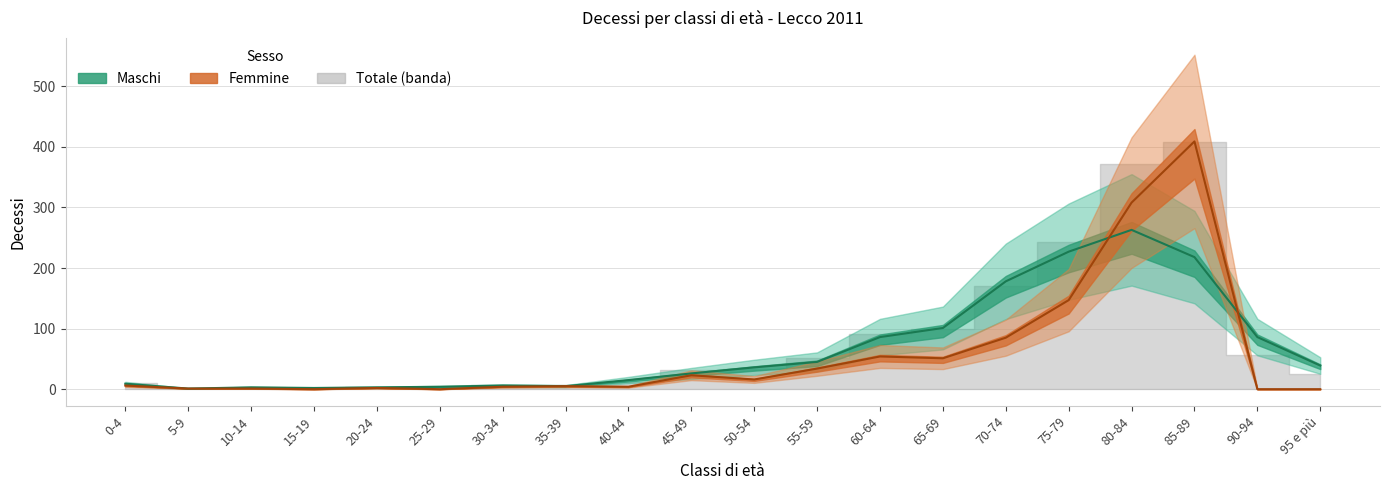

List the series in order of their peak value, lowest first.

Maschi, Femmine